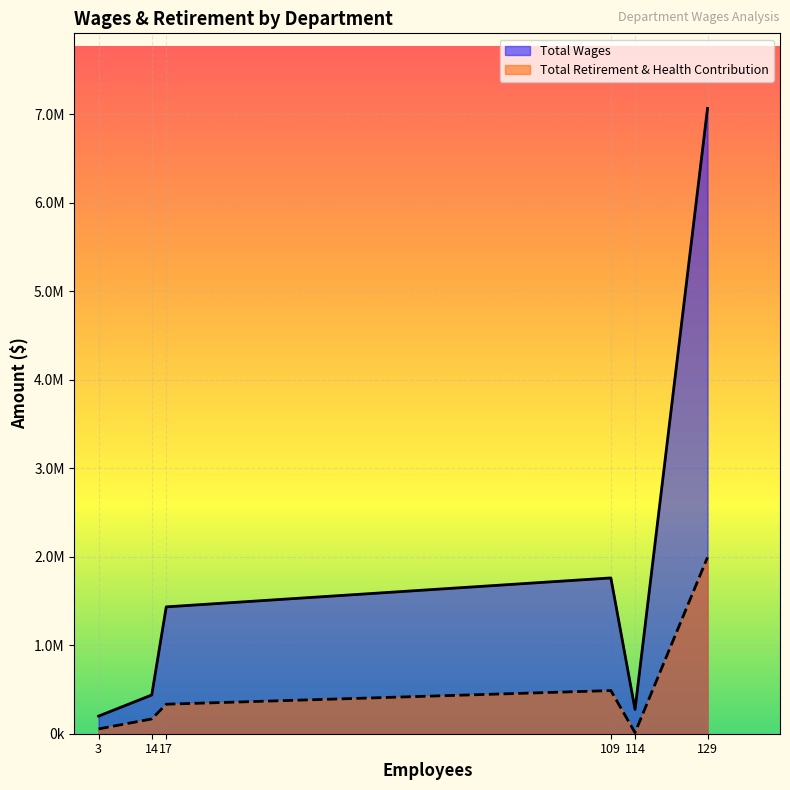

At Confidential, list the series in order from largest to smallest.

Total Wages, Total Retirement & Health Contribution